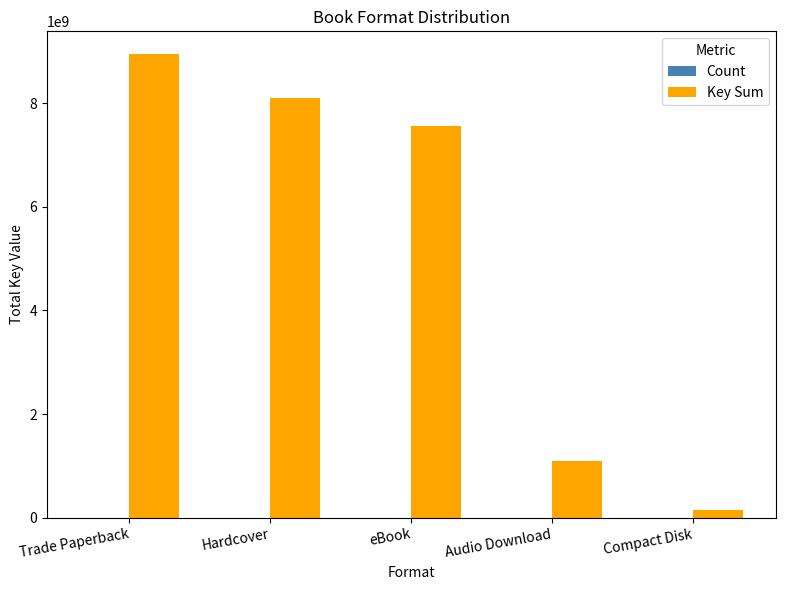

Is it true that Key Sum equals 3350622570 at Trade Paperback?

False